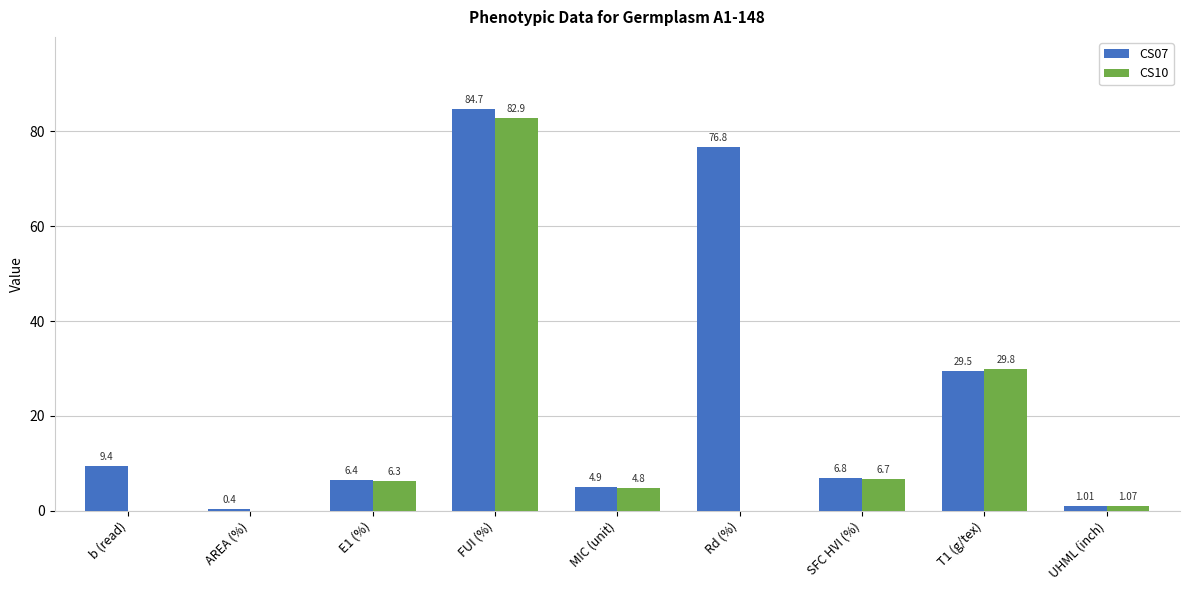

What is the average value of the CS07 series?

24.4